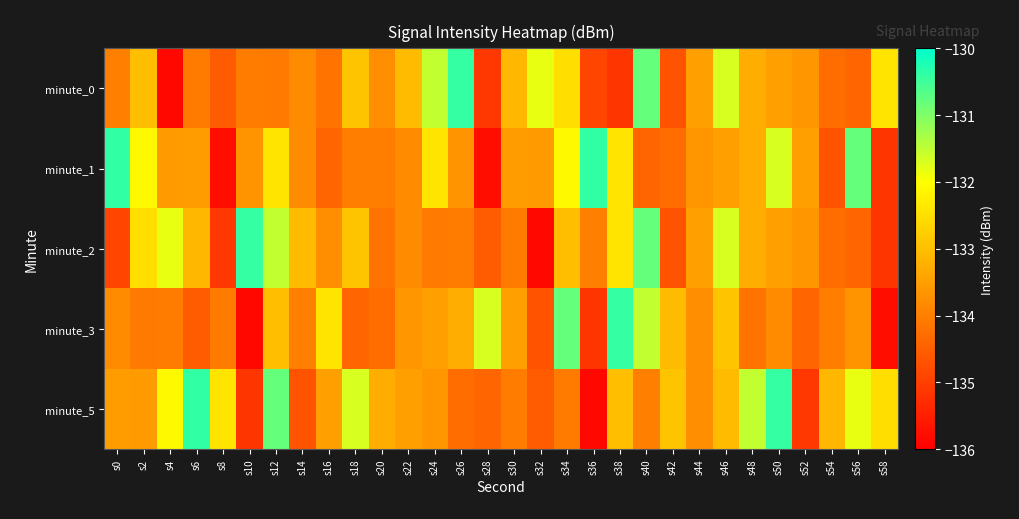

At s10, list the series in order from largest to smallest.

minute_2, minute_1, minute_0, minute_5, minute_3